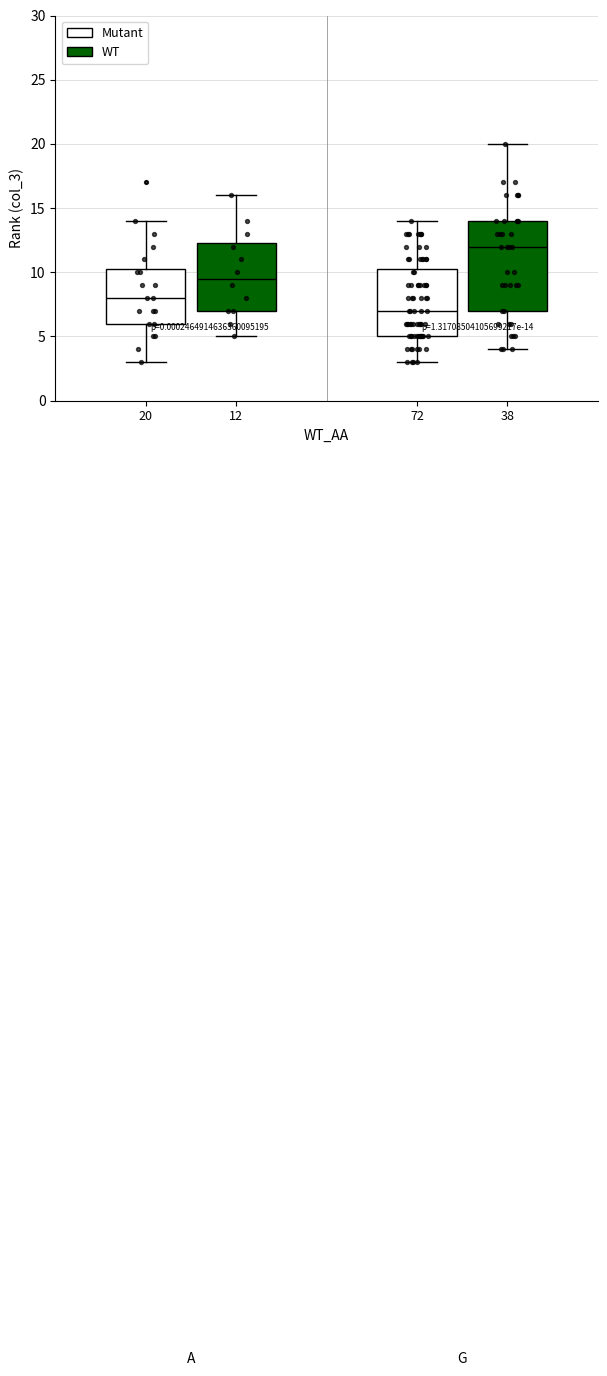

Which box is the tallest, from its lower edge to its upper edge?

38